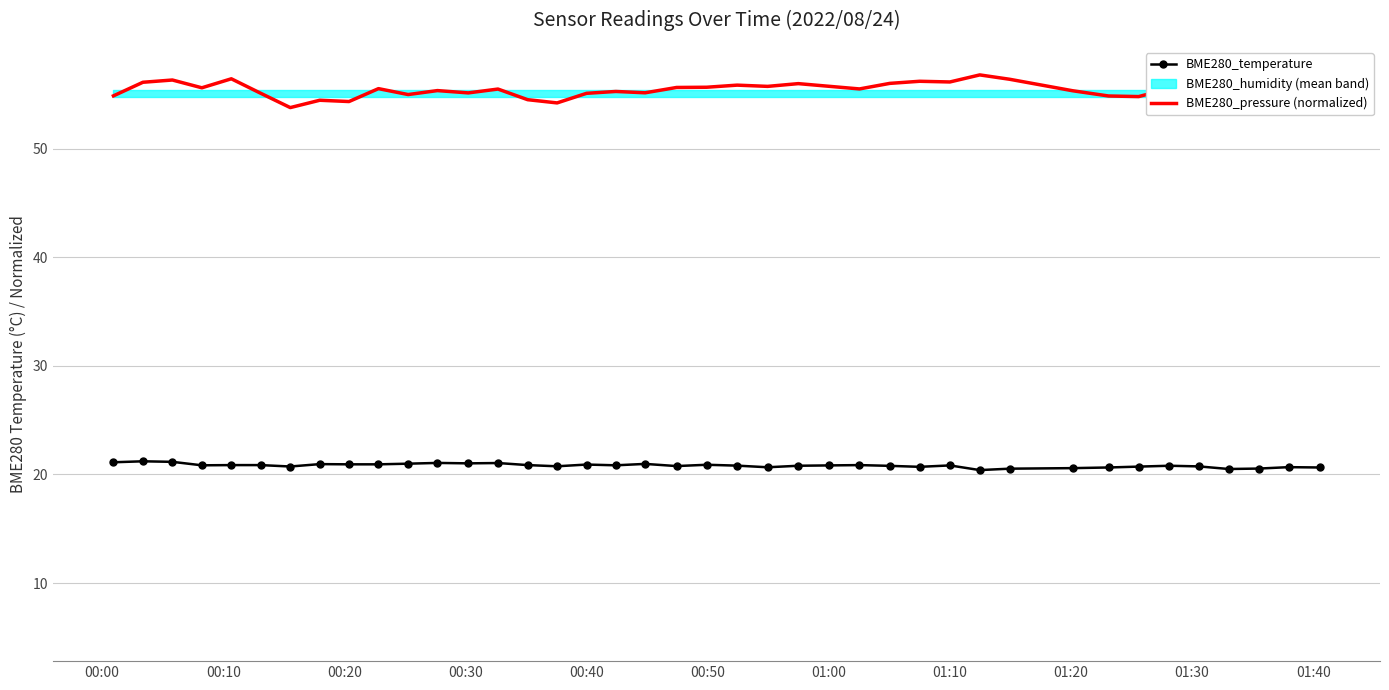

What is the maximum value for BME280_temperature?

21.2